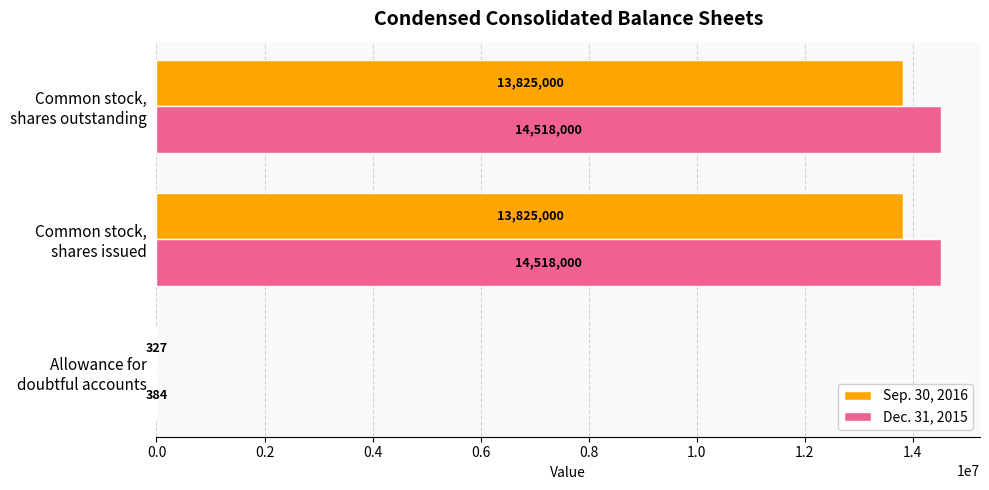

What is the highest value of the Sep. 30, 2016 series?

13825000